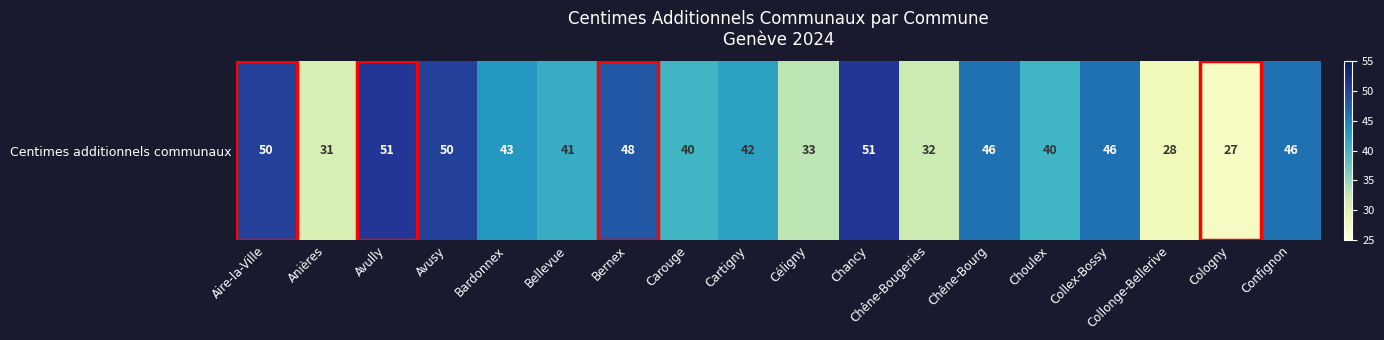

What is the difference between the values at Bernex and Aire-la-Ville?

2